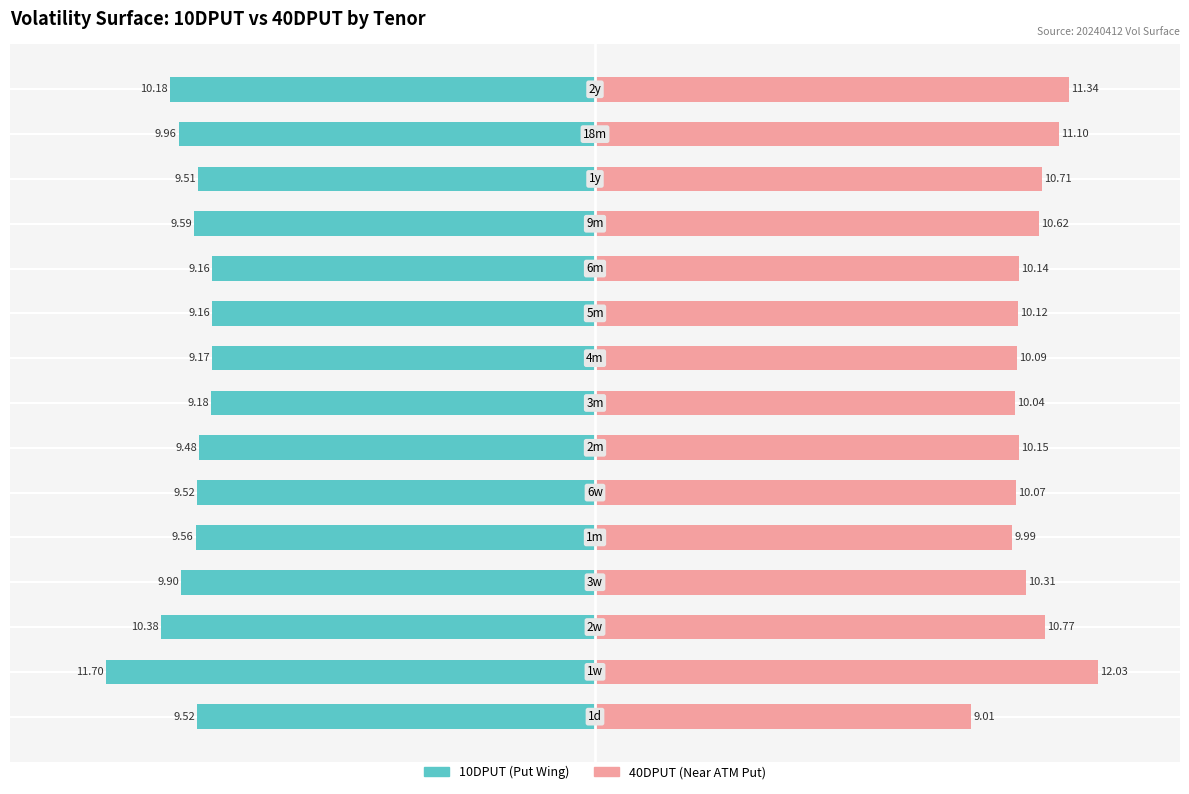

Reading left to right, transcribe all the data shown in this chart.

10DPUT: 0=-9.5	1=-11.7	2=-10.4	3=-9.9	4=-9.6	5=-9.5	6=-9.5	7=-9.2	8=-9.2	9=-9.2	10=-9.2	11=-9.6	12=-9.5	13=-10.0	14=-10.2
40DPUT: 0=9.0	1=12.0	2=10.8	3=10.3	4=10.0	5=10.1	6=10.2	7=10.0	8=10.1	9=10.1	10=10.1	11=10.6	12=10.7	13=11.1	14=11.3